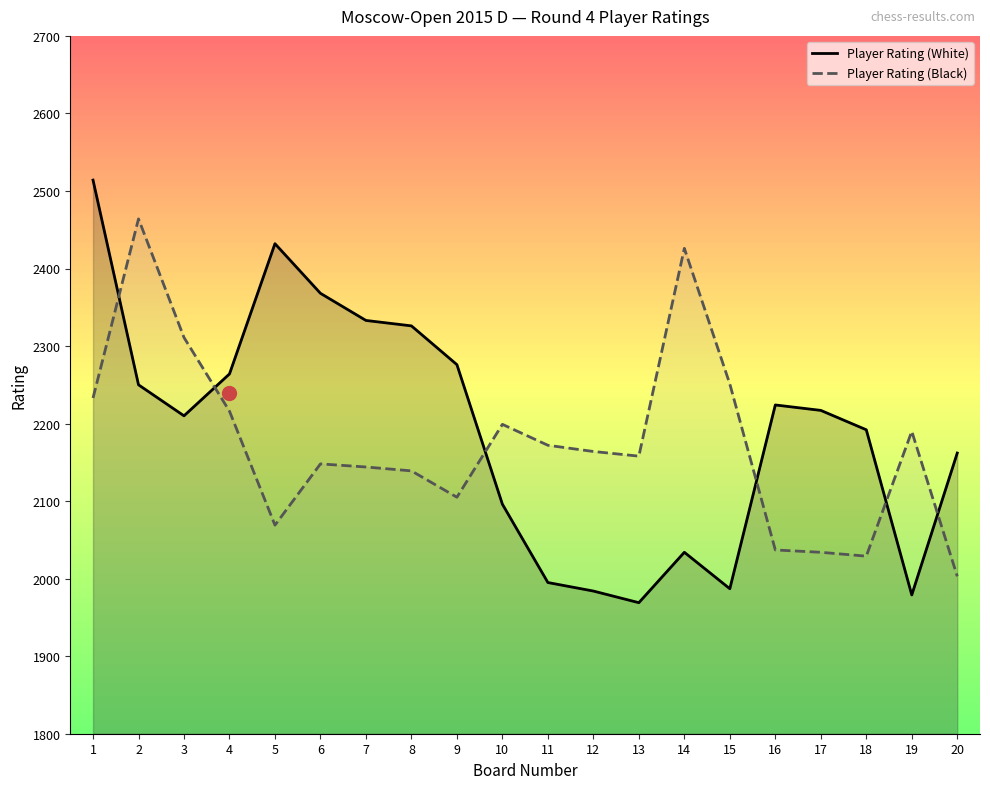

Which series has the largest total across all categories?

Player Rating (White)